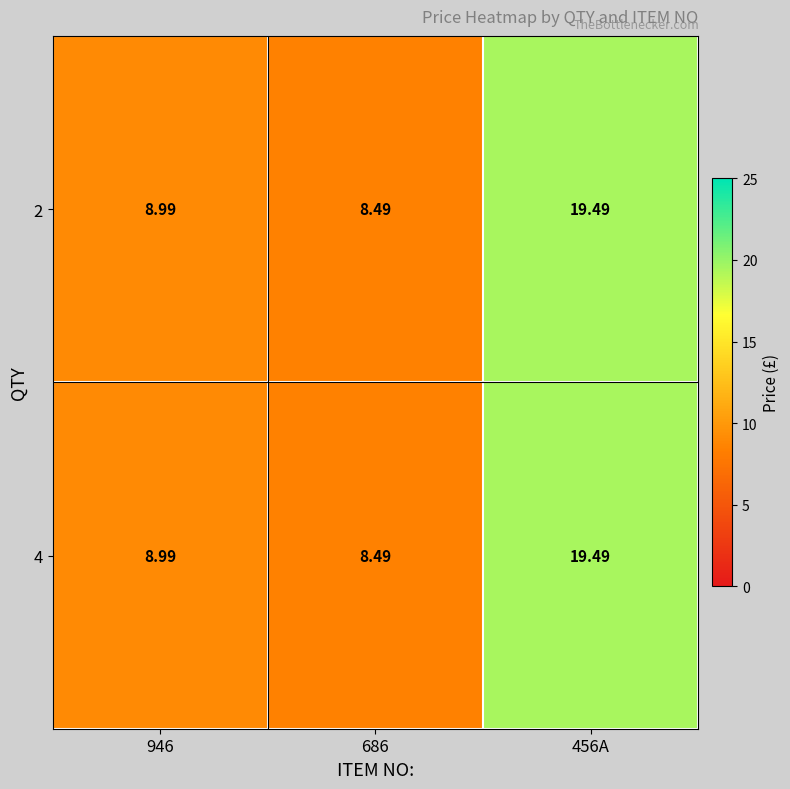

Which category has the highest value across all series?

456A